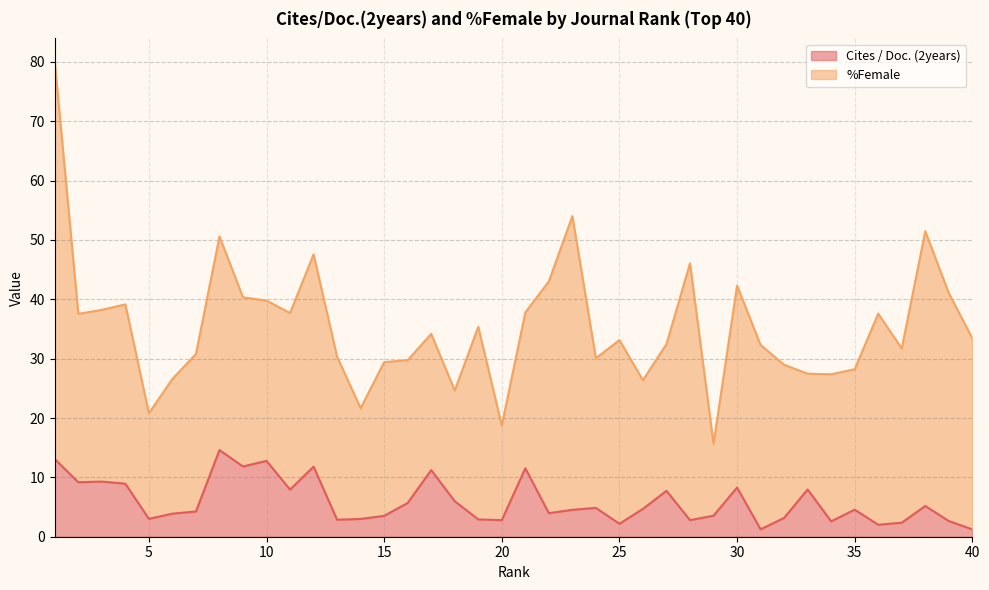

How many lines are shown in the chart?

2